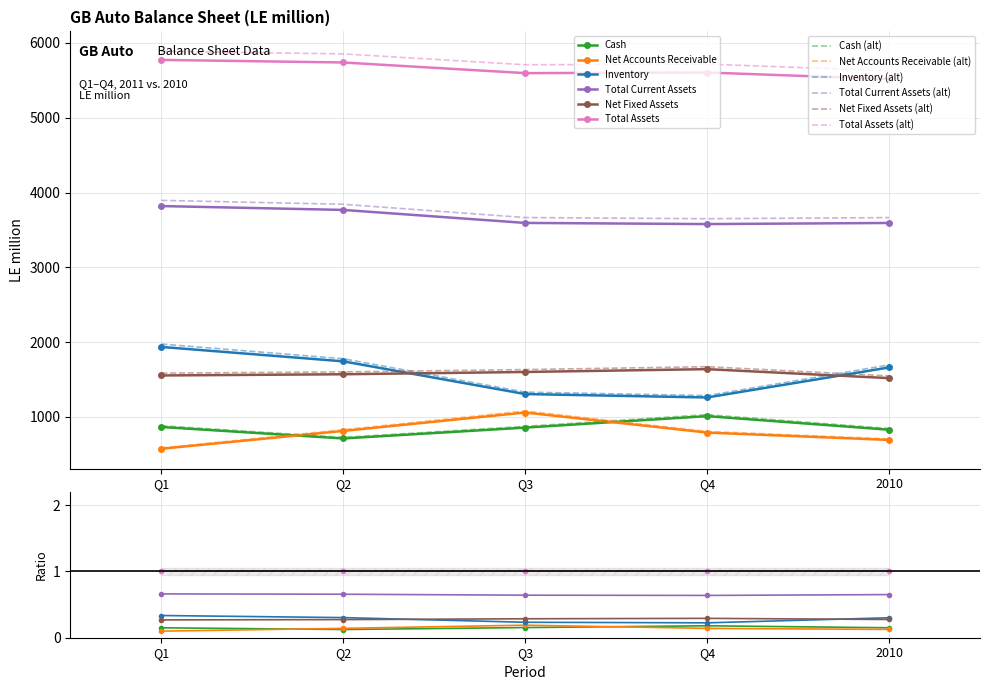

What position from the right is Q3?

3